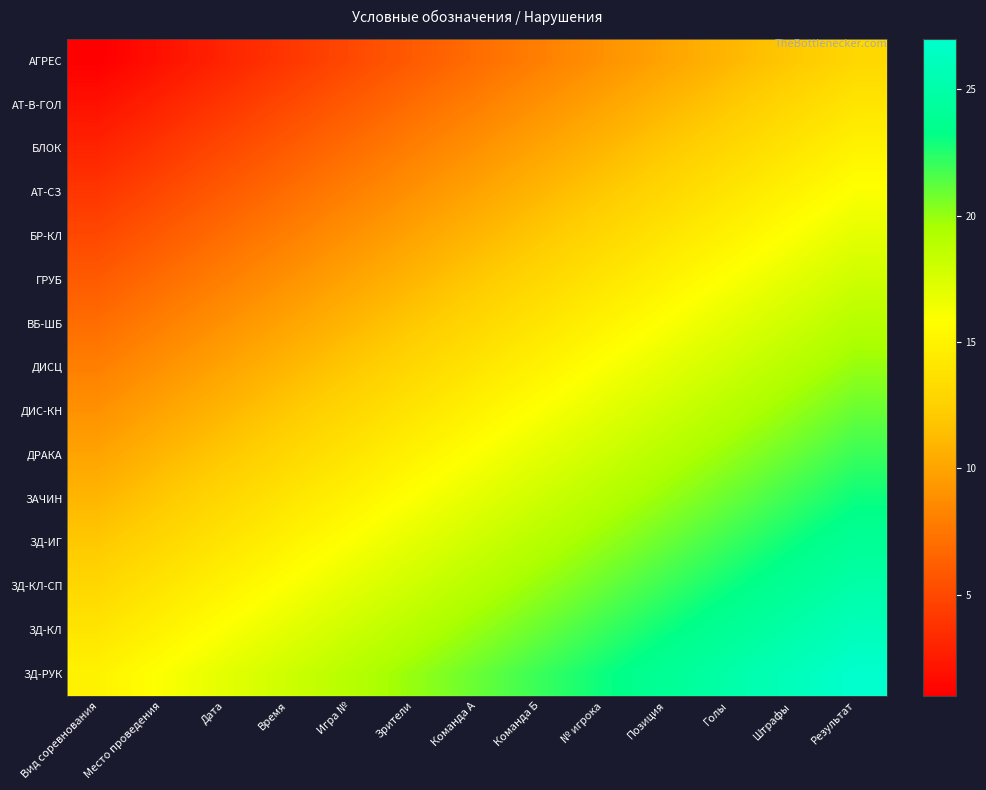

What is the minimum value shown in the chart?

1